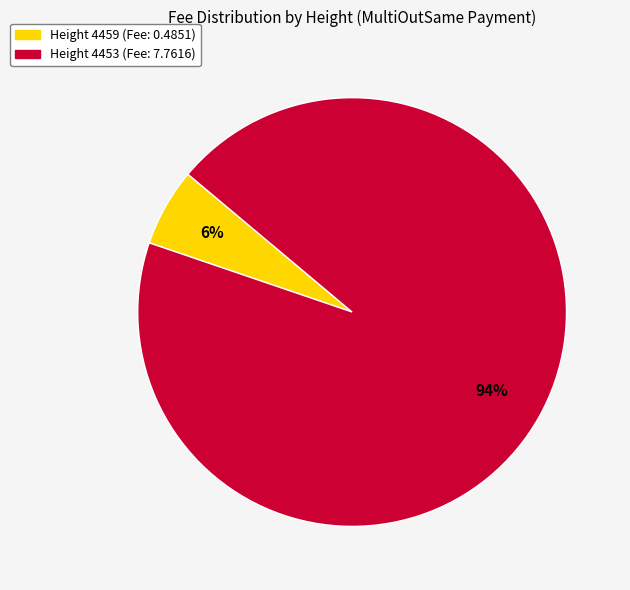

To the nearest percent, what is the average slice percentage?

50%